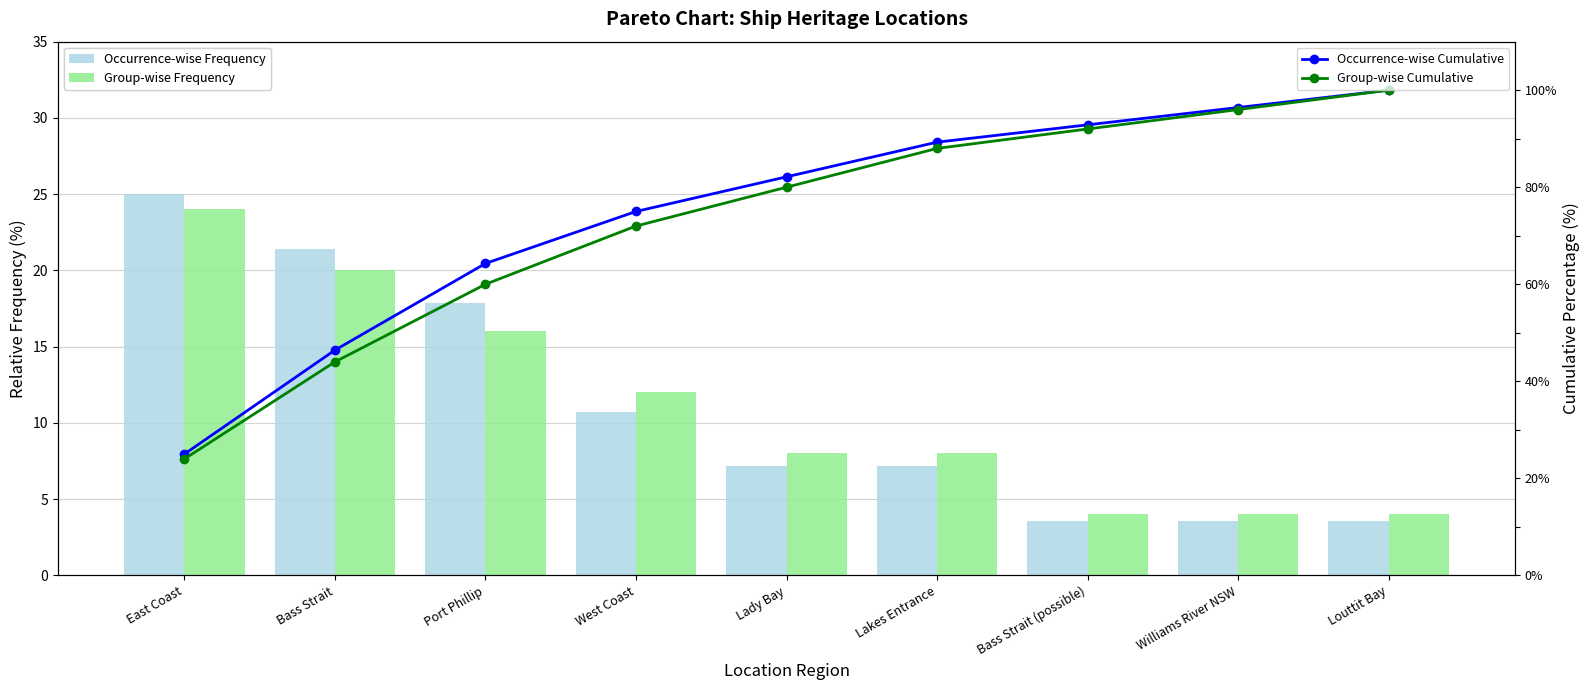

Rank the categories by Occurrence-wise Frequency value from highest to lowest.

East Coast, Bass Strait, Port Phillip, West Coast, Lady Bay, Lakes Entrance, Bass Strait (possible), Williams River NSW, Louttit Bay